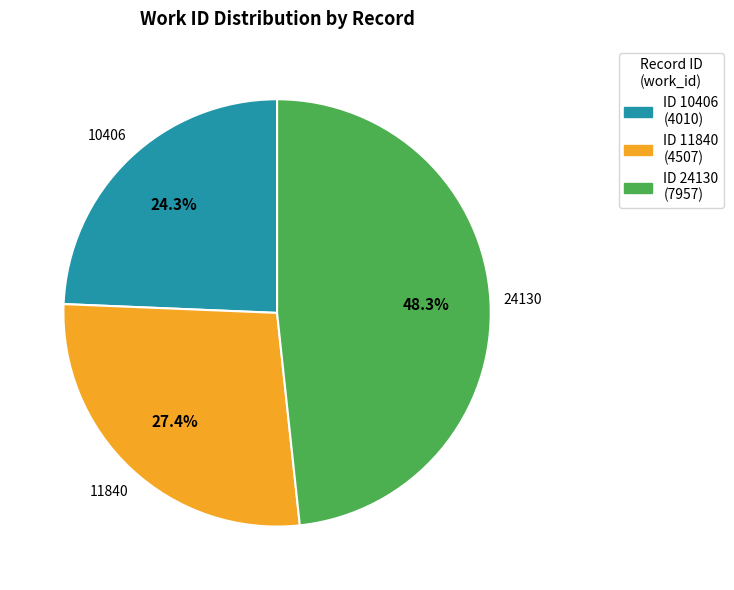

Is there a majority slice in this chart?

No